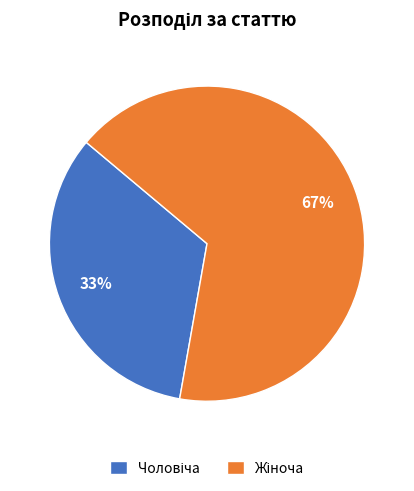

Is there any slice that represents more than half of the pie?

Yes